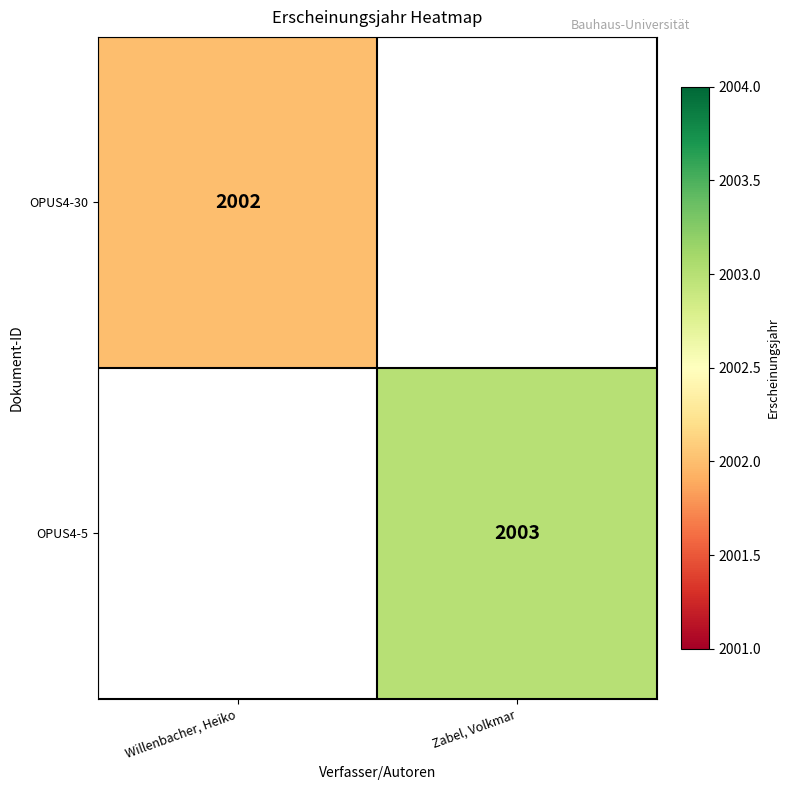

True or false: OPUS4-30 has a value of 2667.9 at Willenbacher, Heiko.

False